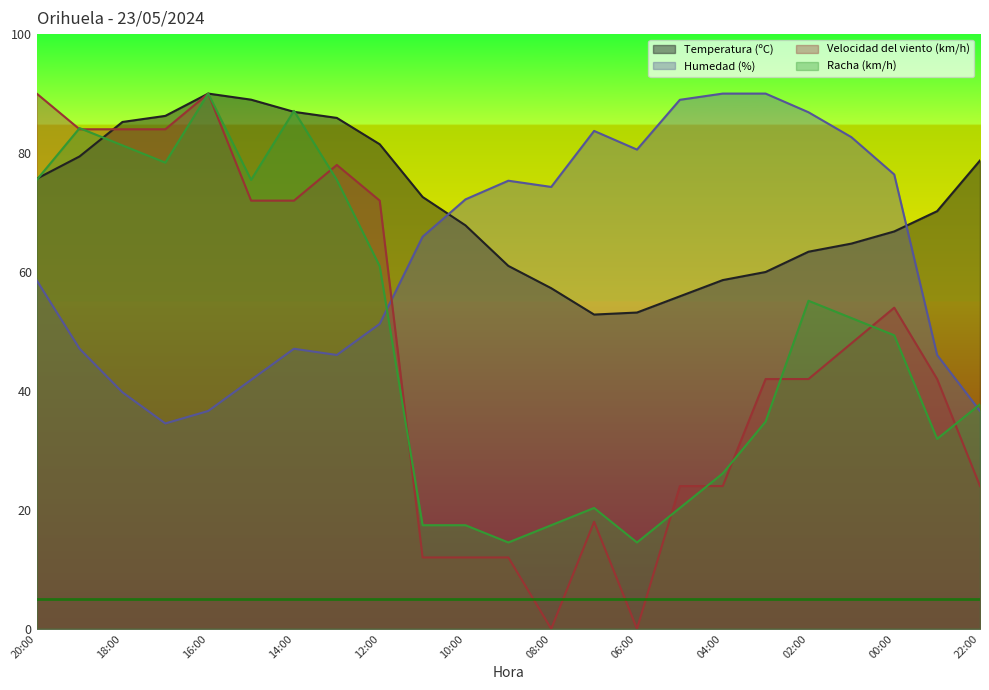

Which series has the largest total across all categories?

Temperatura (ºC)